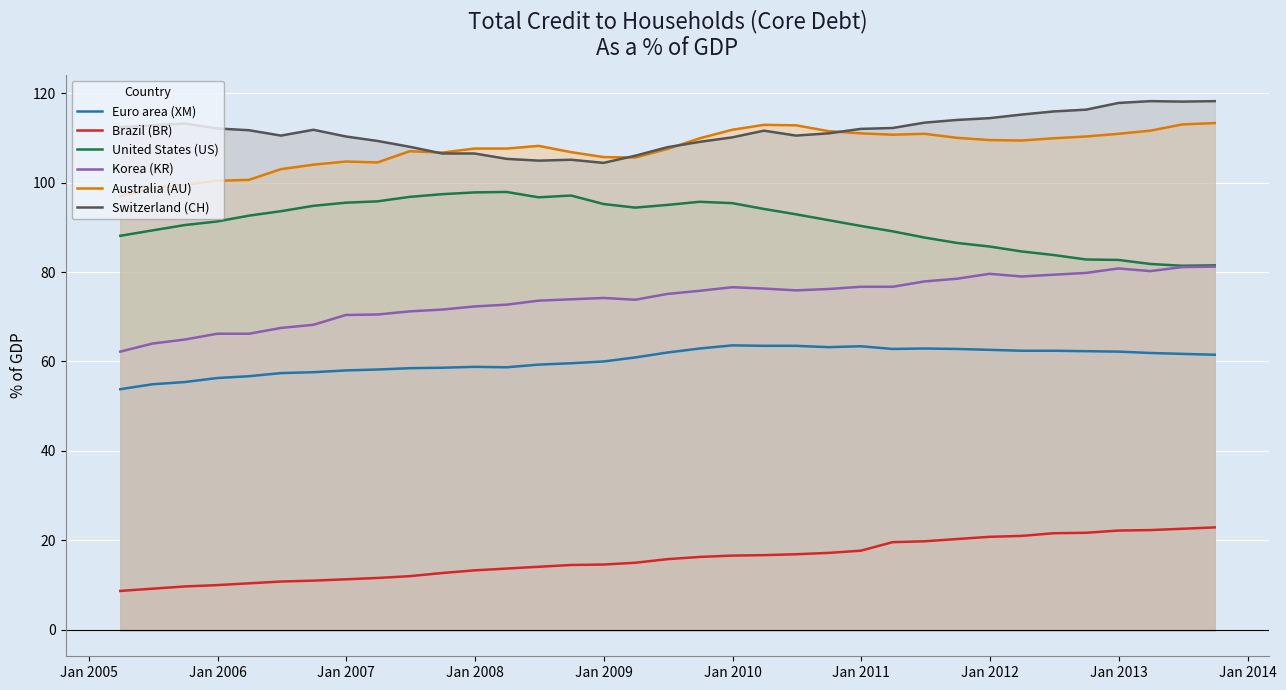

What is the difference between the maximum and minimum values in the Euro area (XM) series?

9.8